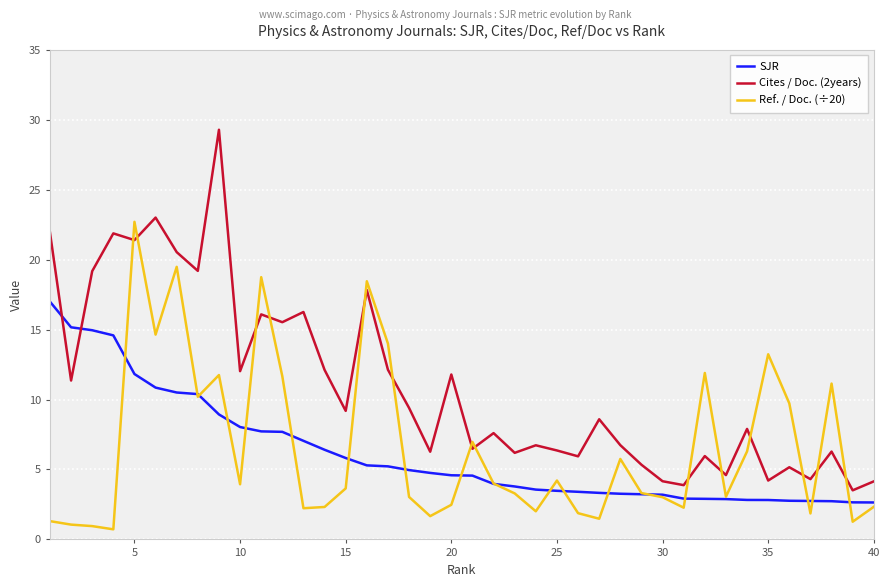

Which series has the widest spread of values?

Cites / Doc. (2years)